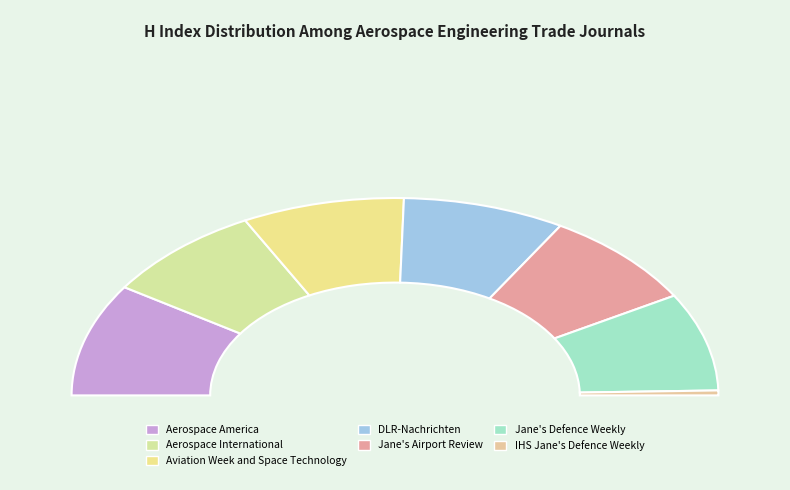

To the nearest percent, what portion does IHS Jane's Defence Weekly represent?

1%